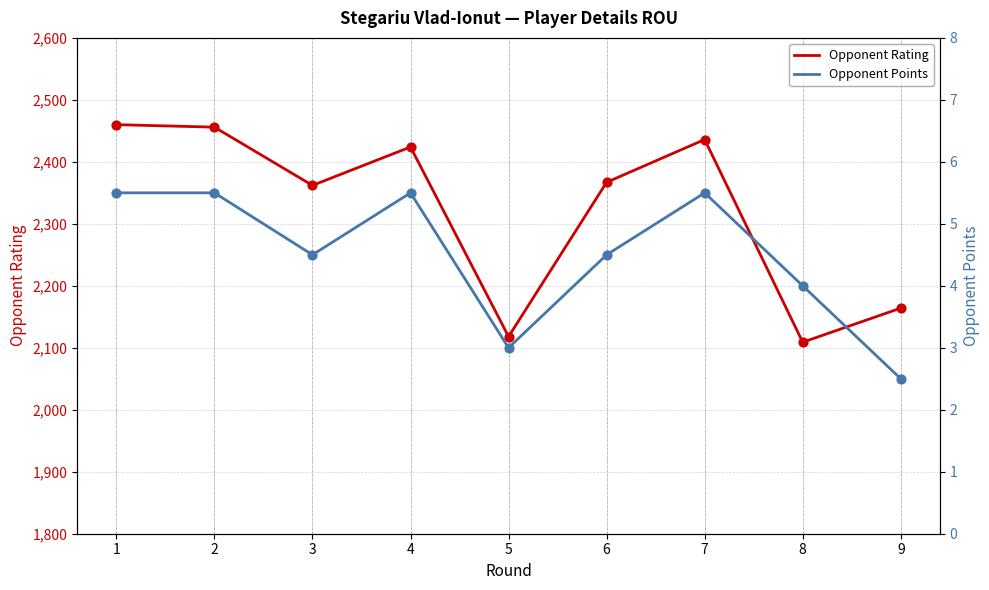

What are all the series names shown in the legend?

Opponent Rating, Opponent Points